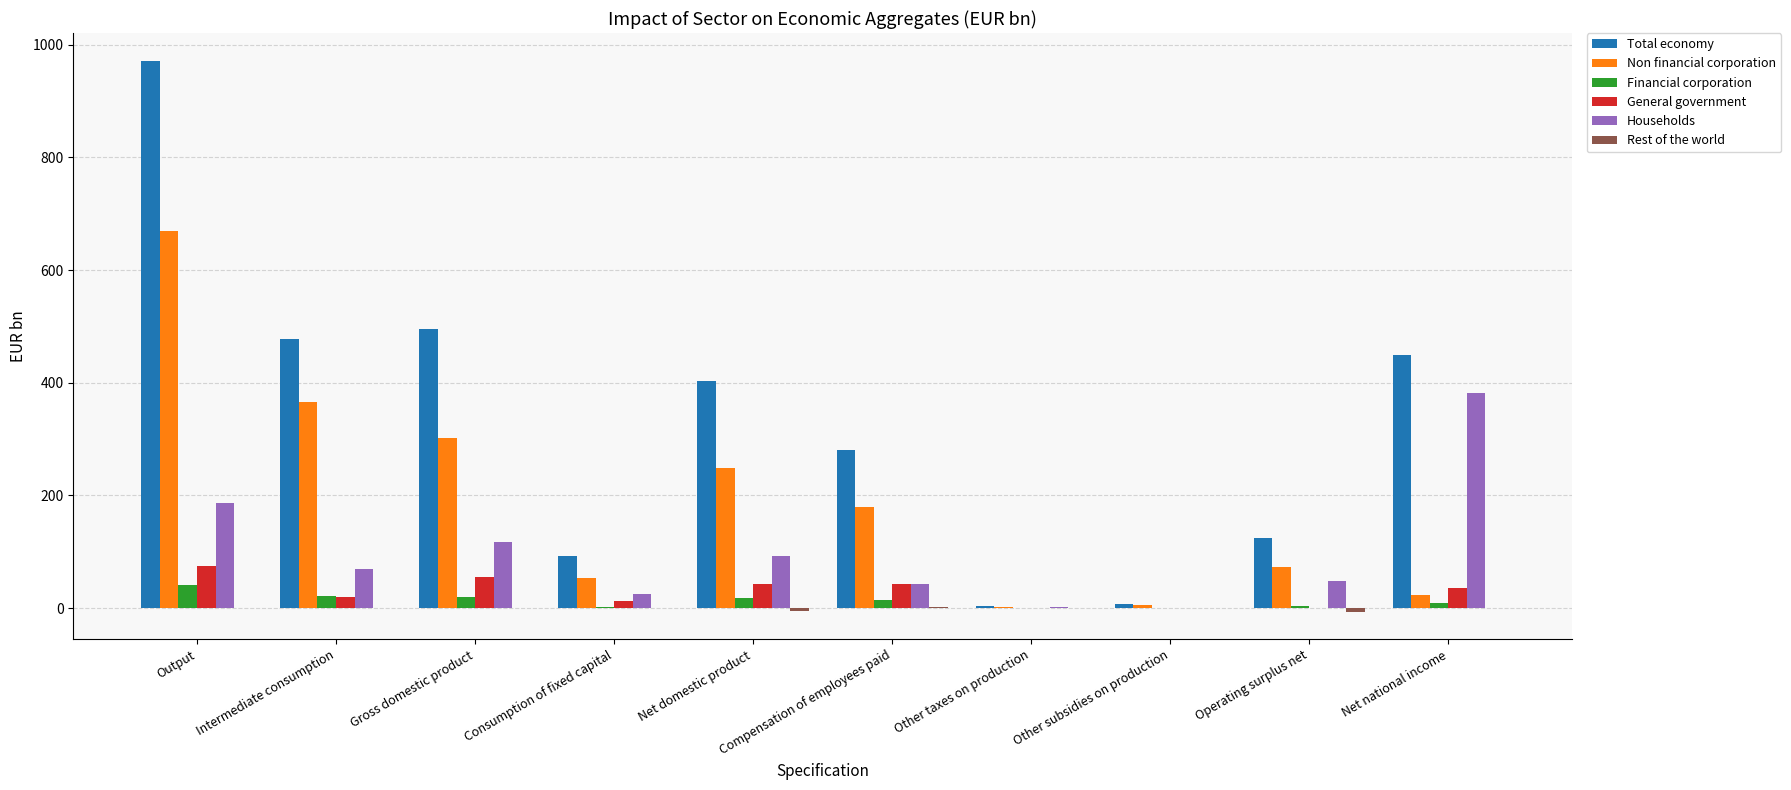

What is the spread (max minus min) of values at Consumption of fixed capital?

92.3